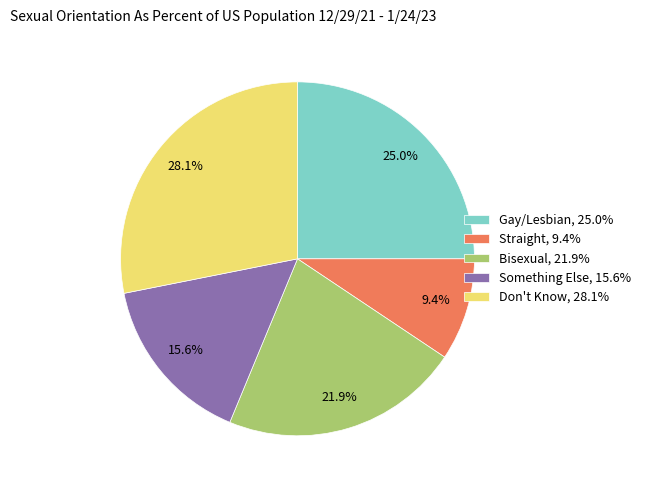

Is there a majority slice in this chart?

No